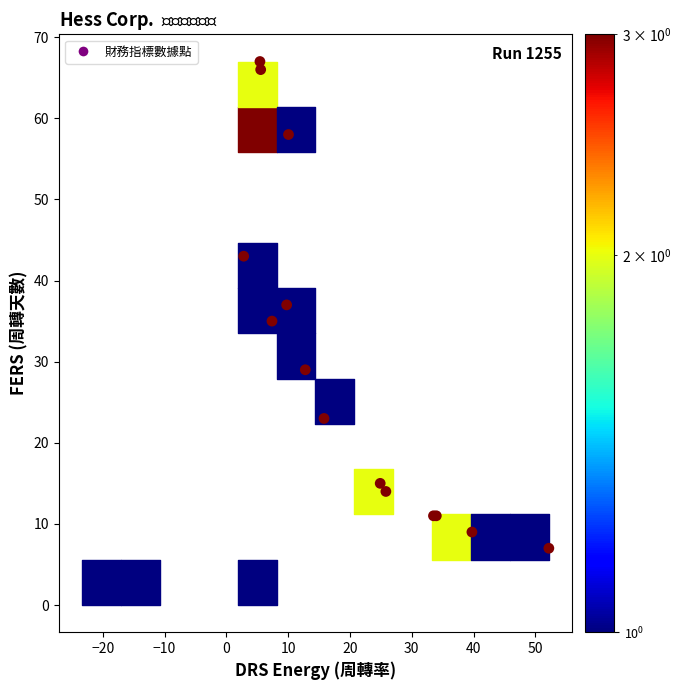

What Y value in the scatter plot is closest to 33?

35